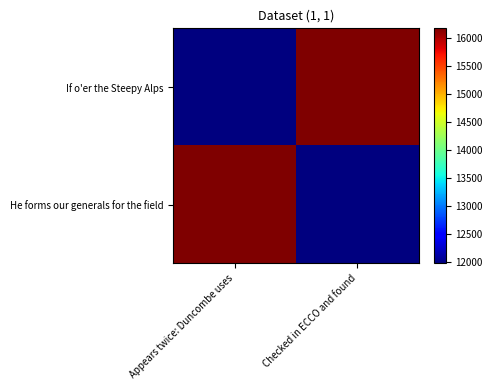

Rank the series by their maximum value, from lowest to highest.

If o'er the Steepy Alps, He forms our generals for the field